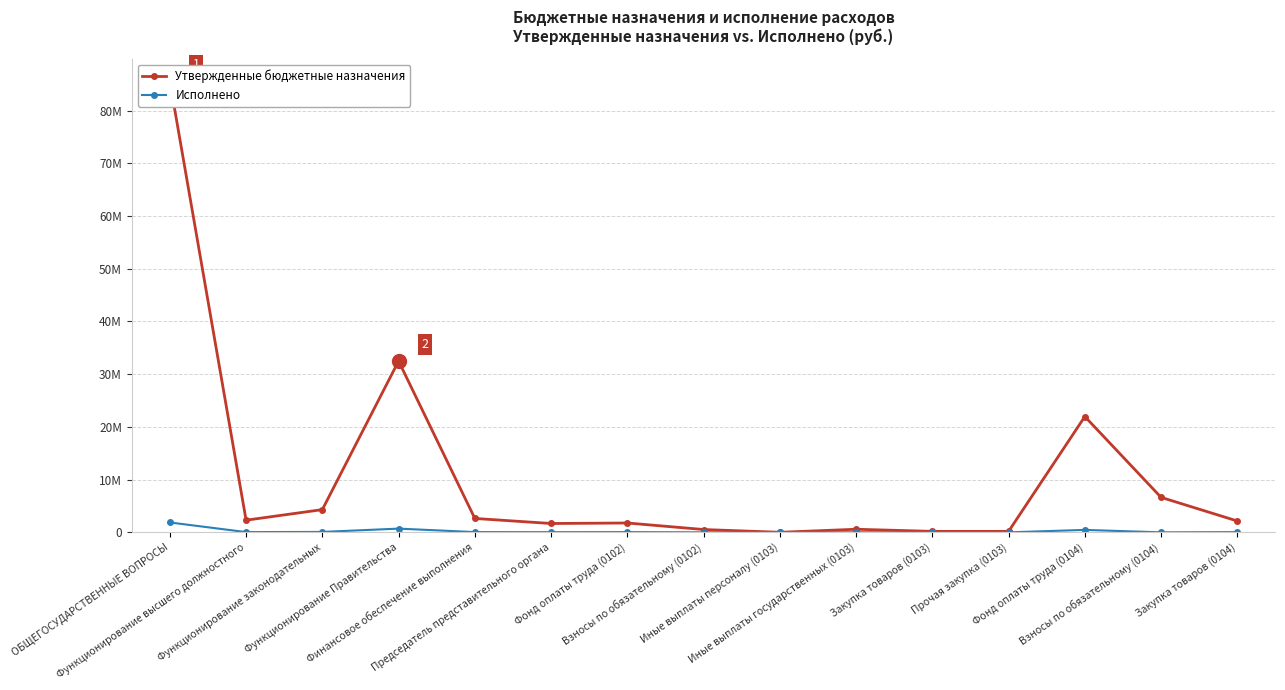

What is the spread (max minus min) of values at Закупка товаров (0104)?

2108203.1